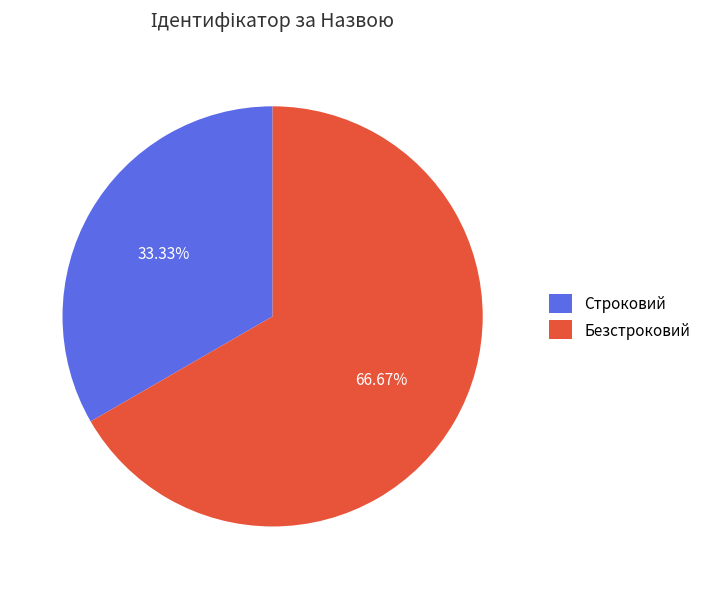

The Безстроковий slice represents 67% of the pie. True or false?

True